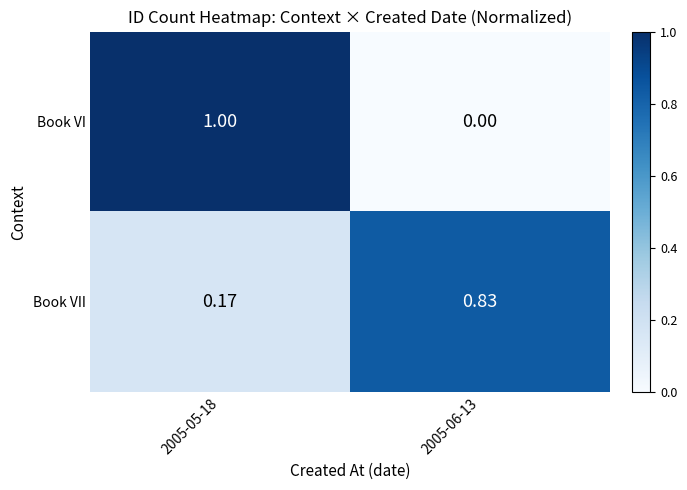

At which category does the chart reach its peak across all series?

2005-05-18